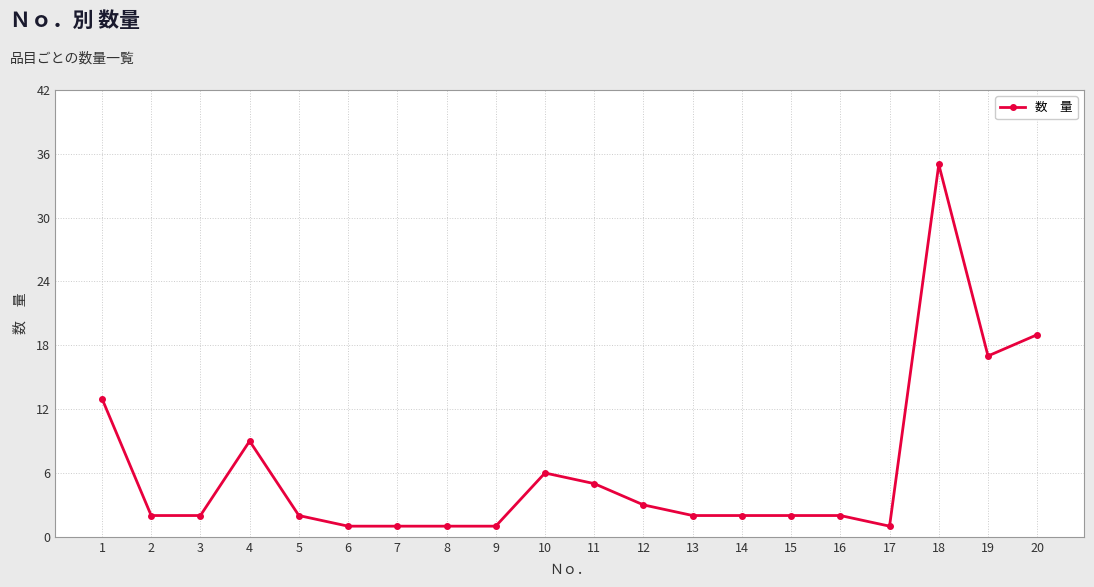

Where does the data first go above 2?

1